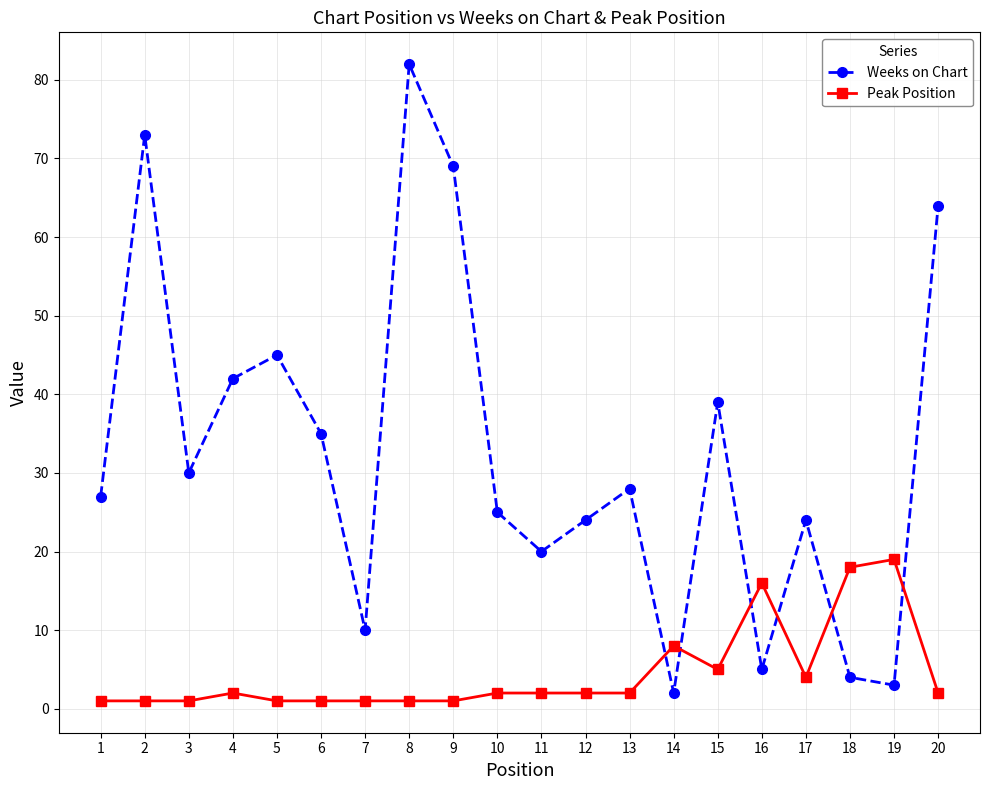

Which series has the largest total across all categories?

Weeks on Chart